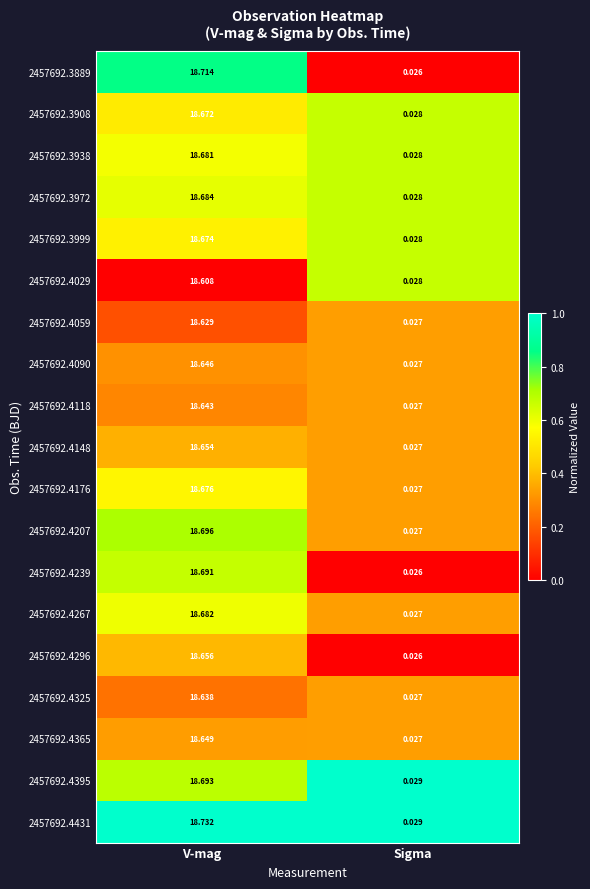

At which label is 2457692.4176 closest to 9?

Sigma